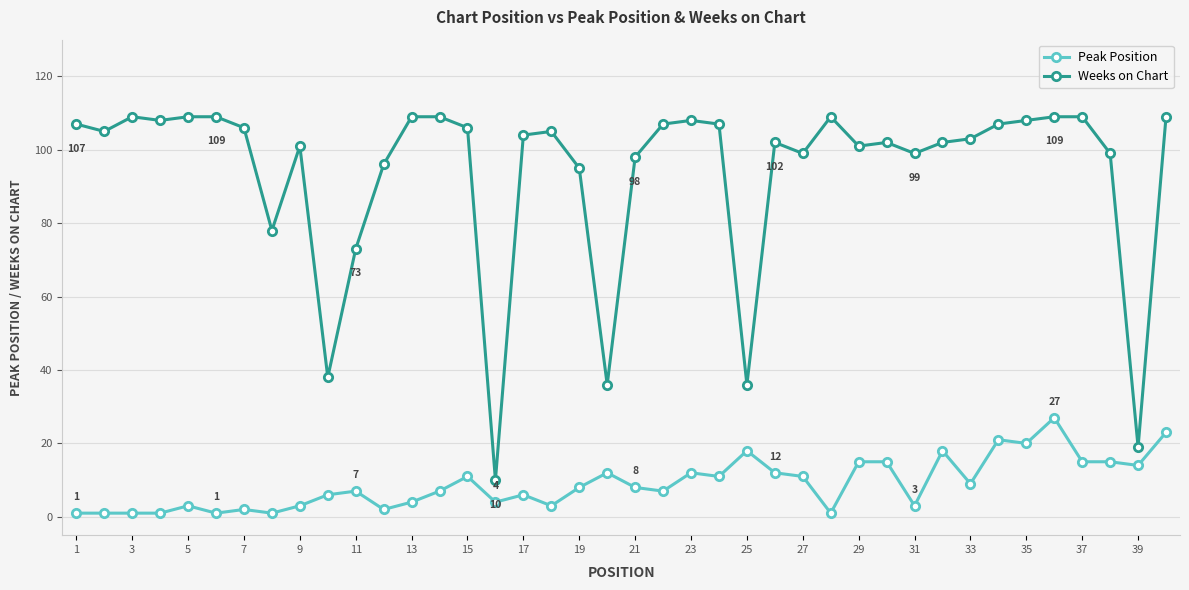

True or false: Peak Position and Weeks on Chart intersect in this chart.

False